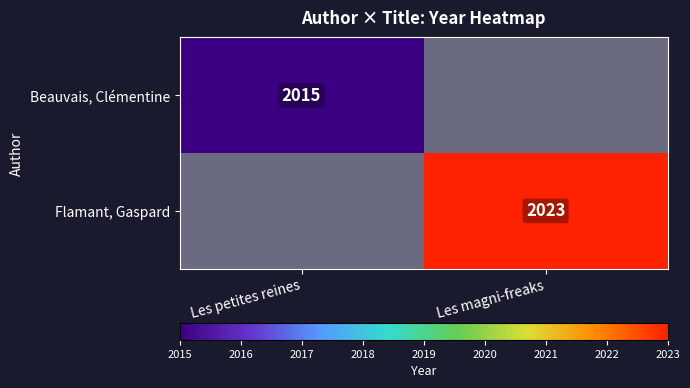

True or false: Beauvais, Clémentine has a value of 2015 at Les petites reines.

True